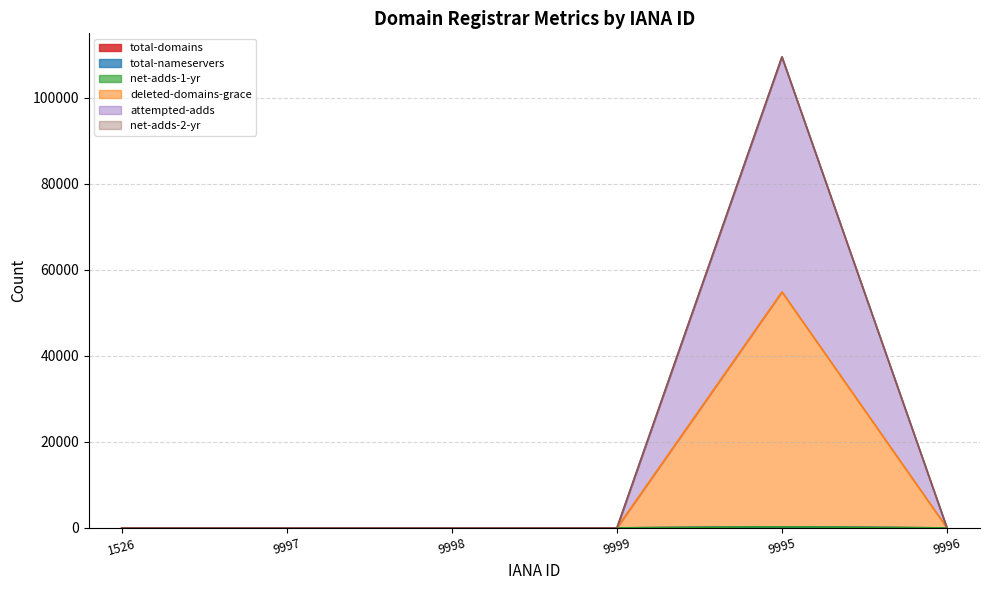

Which has a higher value, 9996 or 9999?

9996